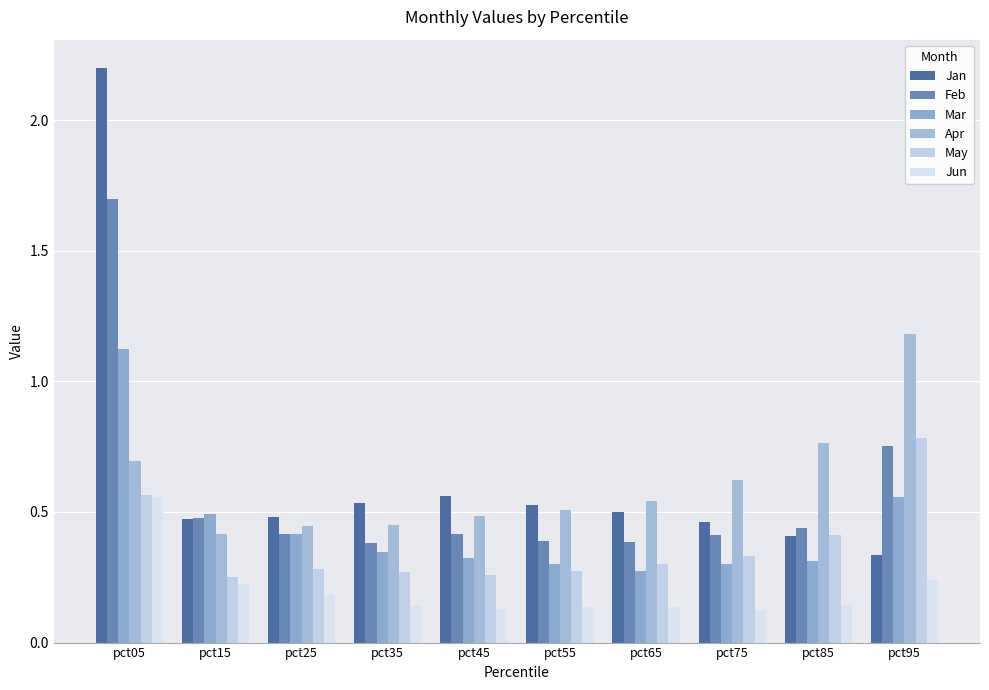

List the series in order of their peak value, lowest first.

Jun, May, Mar, Apr, Feb, Jan